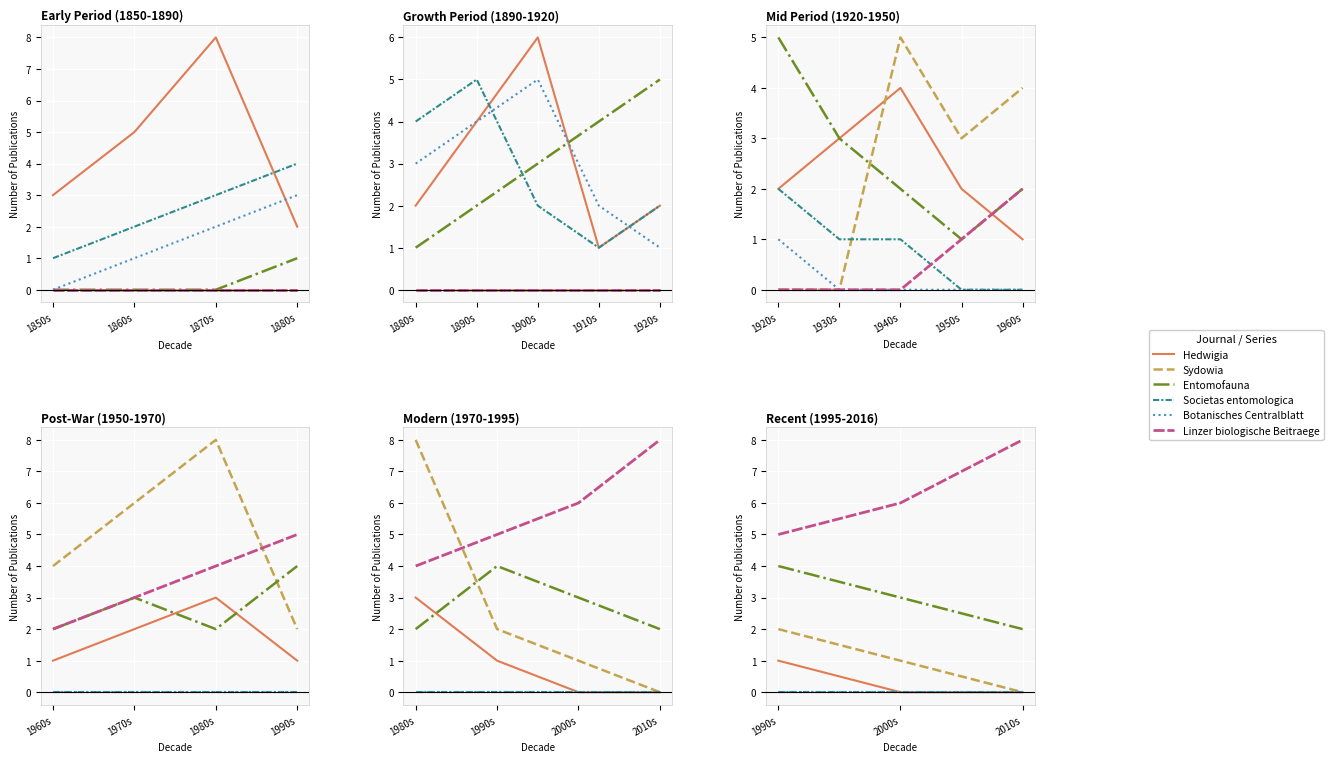

Which category has the highest value across all series?

2010s